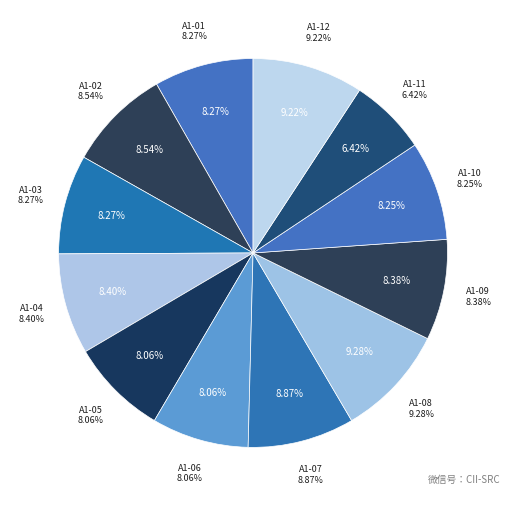

Which category has the biggest portion of the pie?

A1-08